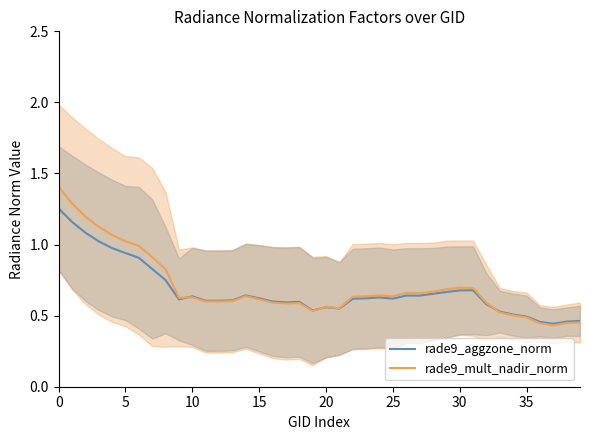

What is the average value of the rade9_aggzone_norm series?

0.7